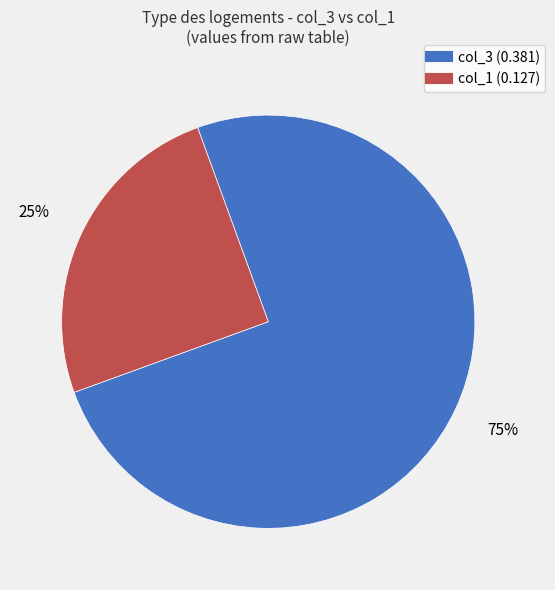

Count the number of slices in the pie.

2